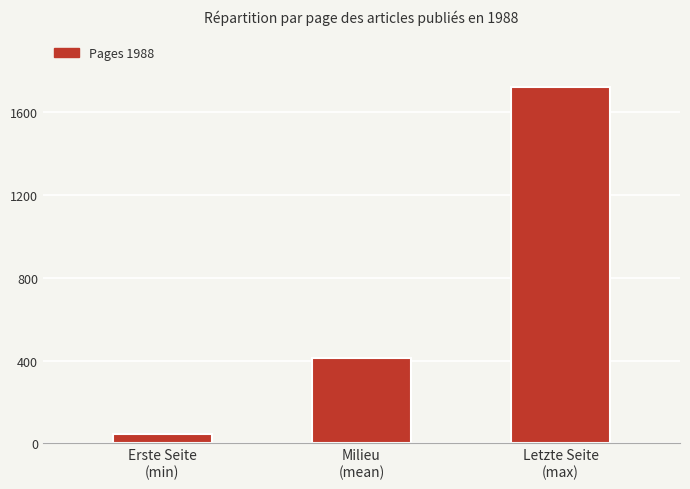

What is the average value?

726